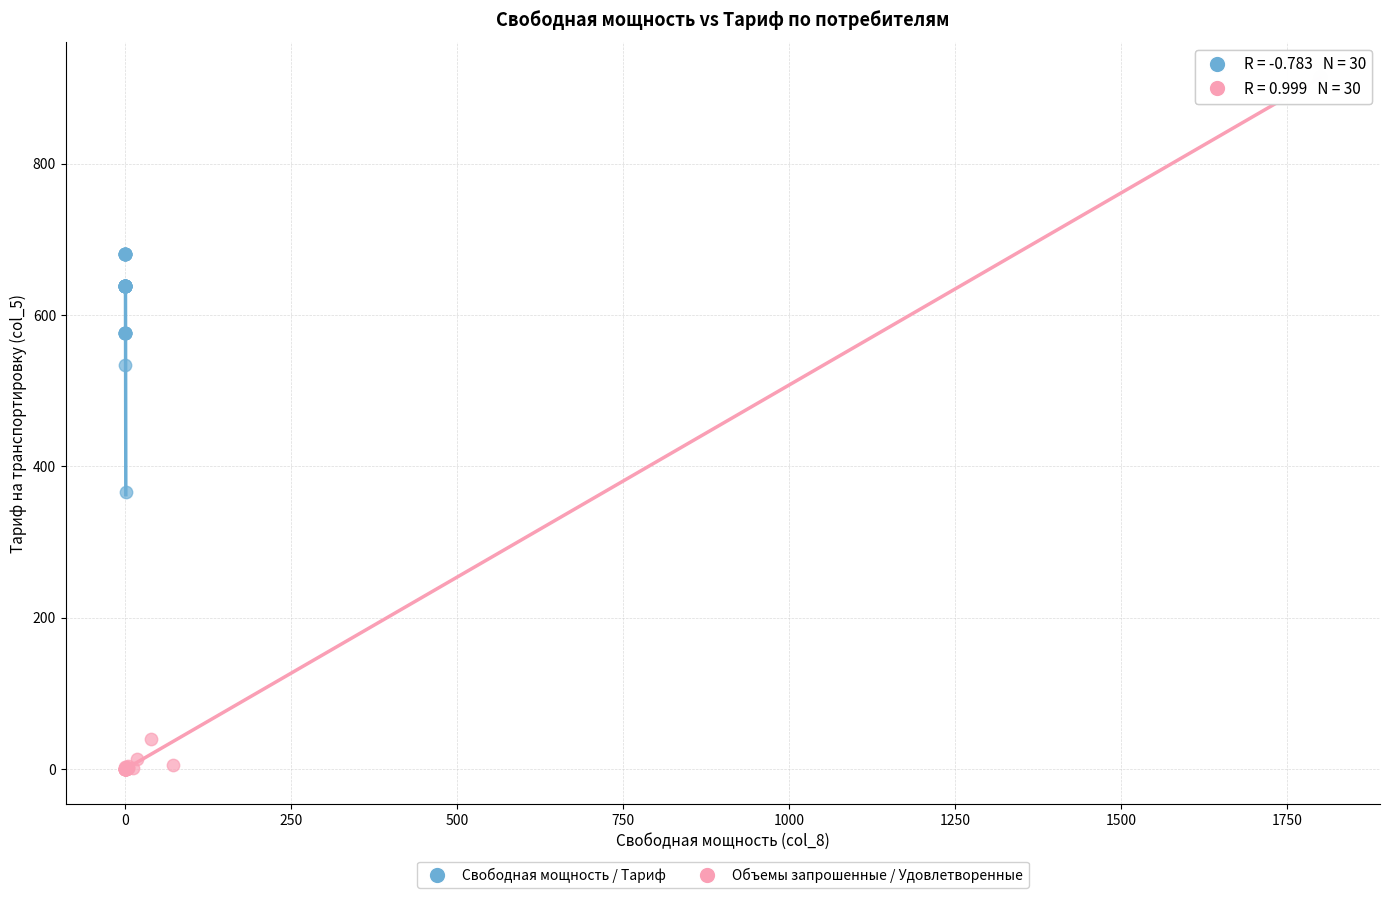

Which series contains the highest Y value?

Объемы запрошенные / Удовлетворенные